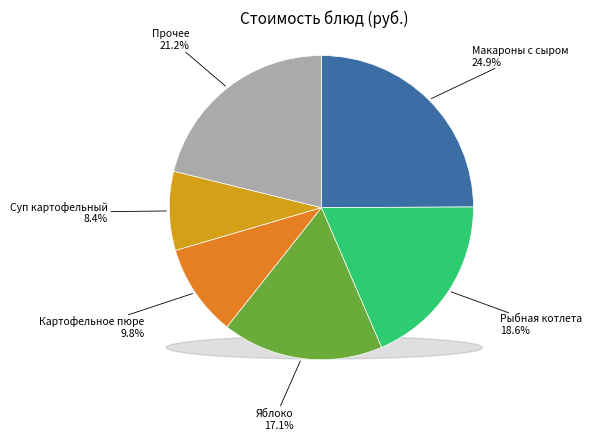

To the nearest percent, what portion does Картофельное пюре represent?

10%